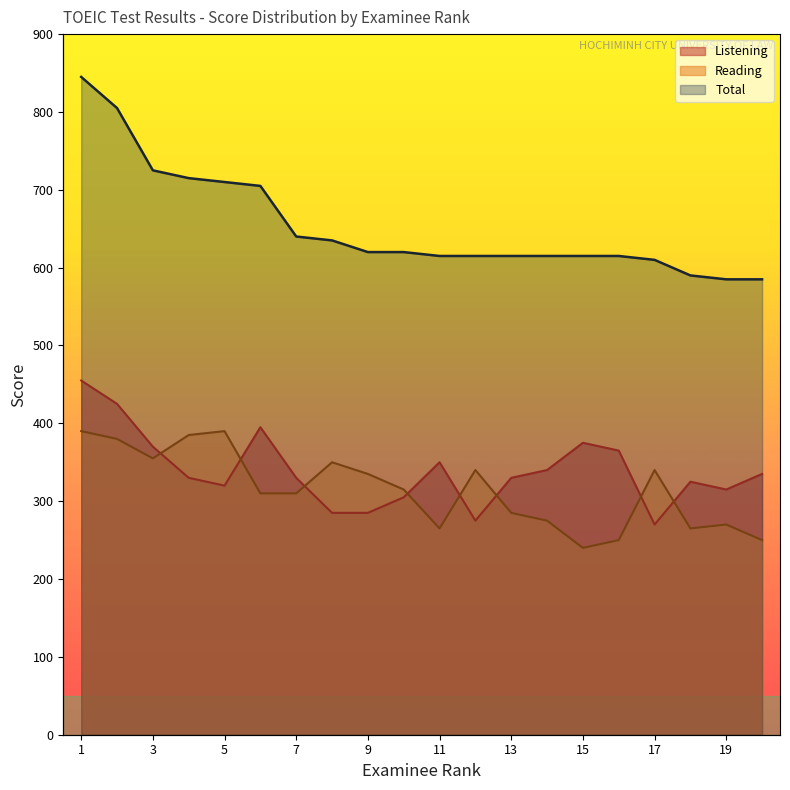

Reading left to right, transcribe all the data shown in this chart.

Listening: 1=455	2=425	3=370	4=330	5=320	6=395	7=330	8=285	9=285	10=305	11=350	12=275	13=330	14=340	15=375	16=365	17=270	18=325	19=315	20=335
Reading: 1=390	2=380	3=355	4=385	5=390	6=310	7=310	8=350	9=335	10=315	11=265	12=340	13=285	14=275	15=240	16=250	17=340	18=265	19=270	20=250
Total: 1=845	2=805	3=725	4=715	5=710	6=705	7=640	8=635	9=620	10=620	11=615	12=615	13=615	14=615	15=615	16=615	17=610	18=590	19=585	20=585